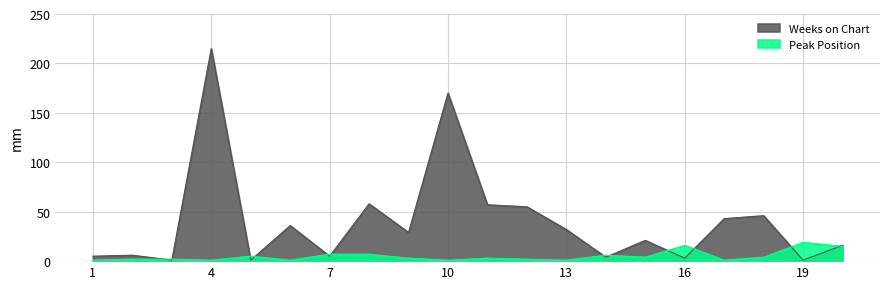

At which category does Peak Position reach its first local peak?

5